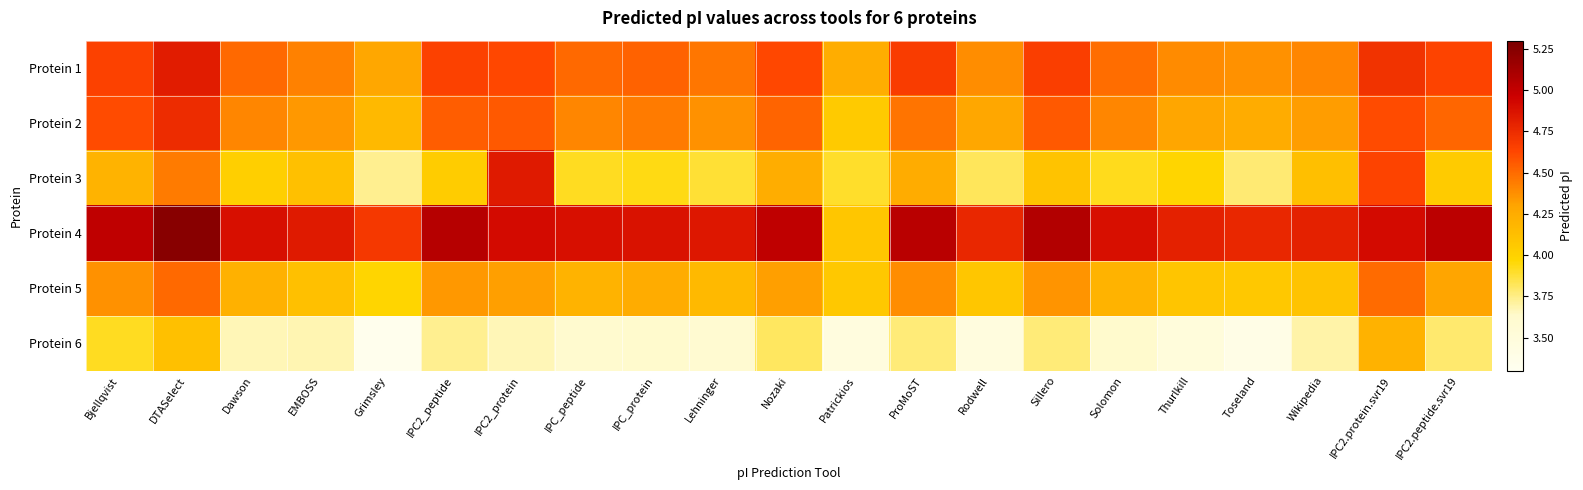

Reading left to right, list all the values displayed in this chart.

Protein 1: Bjellqvist=4.6	DTASelect=4.8	Dawson=4.5	EMBOSS=4.4	Grimsley=4.3	IPC2_peptide=4.6	IPC2_protein=4.6	IPC_peptide=4.5	IPC_protein=4.5	Lehninger=4.5	Nozaki=4.6	Patrickios=4.2	ProMoST=4.7	Rodwell=4.4	Sillero=4.7	Solomon=4.5	Thurlkill=4.4	Toseland=4.4	Wikipedia=4.4	IPC2.protein.svr19=4.7	IPC2.peptide.svr19=4.6
Protein 2: Bjellqvist=4.6	DTASelect=4.7	Dawson=4.4	EMBOSS=4.3	Grimsley=4.2	IPC2_peptide=4.5	IPC2_protein=4.6	IPC_peptide=4.4	IPC_protein=4.4	Lehninger=4.4	Nozaki=4.5	Patrickios=4.0	ProMoST=4.5	Rodwell=4.3	Sillero=4.6	Solomon=4.4	Thurlkill=4.3	Toseland=4.3	Wikipedia=4.3	IPC2.protein.svr19=4.6	IPC2.peptide.svr19=4.5
Protein 3: Bjellqvist=4.2	DTASelect=4.4	Dawson=4.0	EMBOSS=4.1	Grimsley=3.7	IPC2_peptide=4.0	IPC2_protein=4.8	IPC_peptide=3.9	IPC_protein=3.9	Lehninger=3.9	Nozaki=4.2	Patrickios=3.9	ProMoST=4.3	Rodwell=3.8	Sillero=4.1	Solomon=3.9	Thurlkill=4.0	Toseland=3.8	Wikipedia=4.1	IPC2.protein.svr19=4.6	IPC2.peptide.svr19=4.0
Protein 4: Bjellqvist=5.0	DTASelect=5.2	Dawson=4.9	EMBOSS=4.8	Grimsley=4.7	IPC2_peptide=5.1	IPC2_protein=4.9	IPC_peptide=4.9	IPC_protein=4.9	Lehninger=4.9	Nozaki=5.0	Patrickios=4.1	ProMoST=5.0	Rodwell=4.8	Sillero=5.1	Solomon=4.9	Thurlkill=4.8	Toseland=4.8	Wikipedia=4.8	IPC2.protein.svr19=4.9	IPC2.peptide.svr19=5.0
Protein 5: Bjellqvist=4.4	DTASelect=4.5	Dawson=4.2	EMBOSS=4.1	Grimsley=4.0	IPC2_peptide=4.3	IPC2_protein=4.3	IPC_peptide=4.2	IPC_protein=4.3	Lehninger=4.2	Nozaki=4.3	Patrickios=4.1	ProMoST=4.4	Rodwell=4.1	Sillero=4.4	Solomon=4.2	Thurlkill=4.1	Toseland=4.1	Wikipedia=4.1	IPC2.protein.svr19=4.5	IPC2.peptide.svr19=4.3
Protein 6: Bjellqvist=3.9	DTASelect=4.1	Dawson=3.7	EMBOSS=3.7	Grimsley=3.3	IPC2_peptide=3.7	IPC2_protein=3.7	IPC_peptide=3.6	IPC_protein=3.6	Lehninger=3.6	Nozaki=3.8	Patrickios=3.5	ProMoST=3.8	Rodwell=3.5	Sillero=3.8	Solomon=3.6	Thurlkill=3.5	Toseland=3.4	Wikipedia=3.7	IPC2.protein.svr19=4.2	IPC2.peptide.svr19=3.8